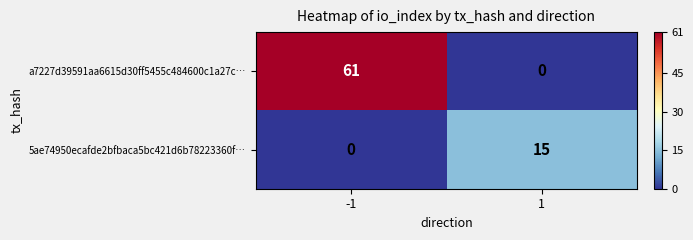

Which series has the largest total across all categories?

a7227d39591aa6615d30ff5455c484600c1a27c…